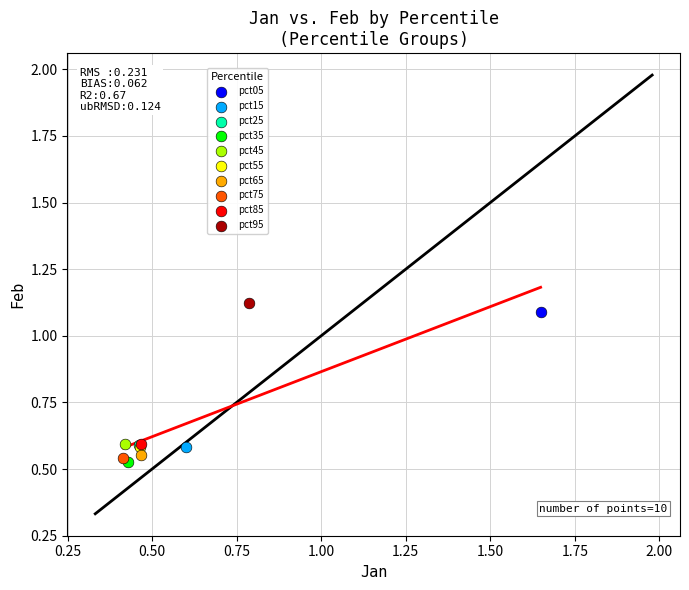

What are all the series names shown in the legend?

pct05, pct15, pct25, pct35, pct45, pct55, pct65, pct75, pct85, pct95